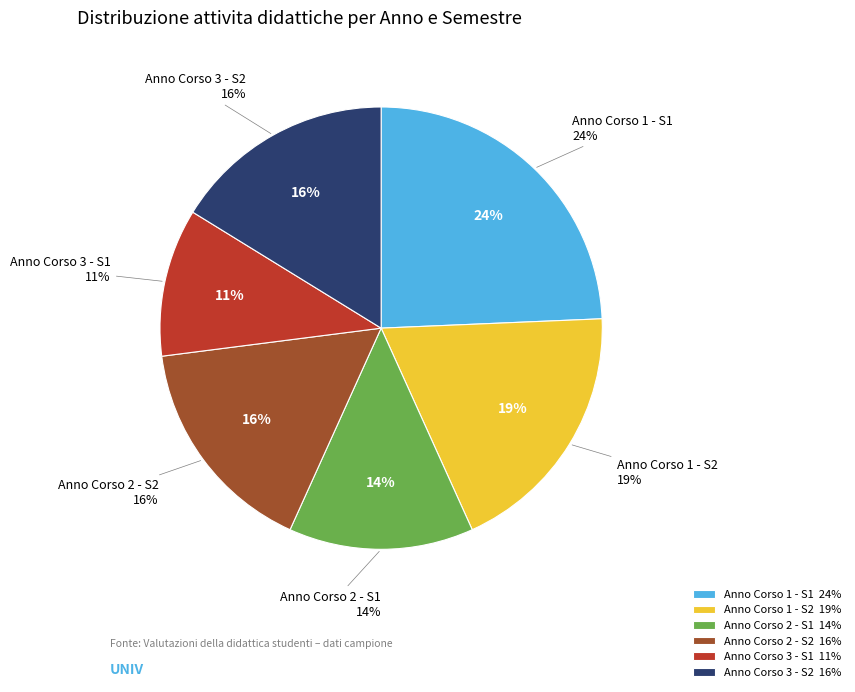

True or false: Anno Corso 2 - S1 accounts for 14% of the total.

True